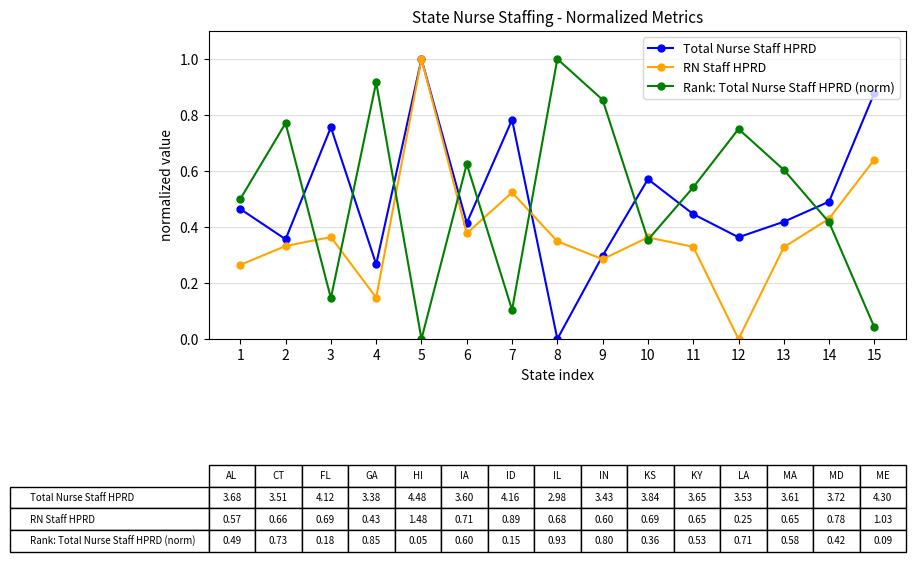

What is the difference between the maximum and minimum values in the RN Staff HPRD series?

1.0